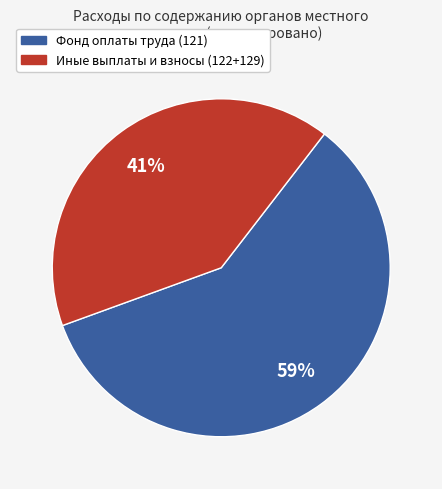

To the nearest percent, what is the difference between the largest and smallest slice percentages?

18%